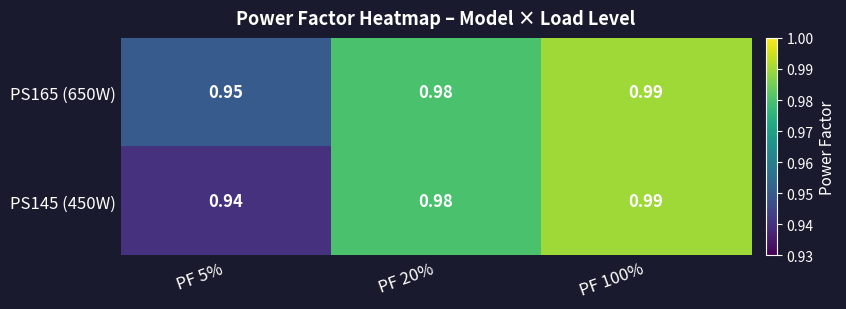

Is the value of PS165 (650W) at PF 5% greater than the value of PS145 (450W) at PF 100%?

No